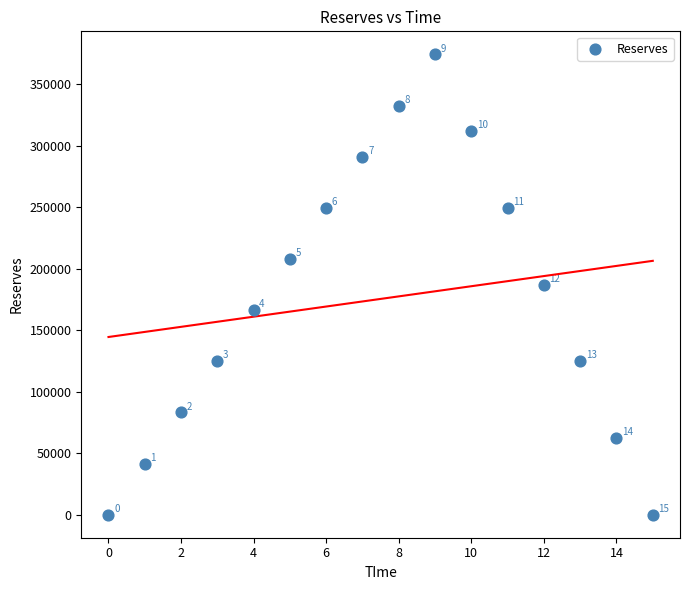

What is the range of Y values (max minus min)?

374400.0